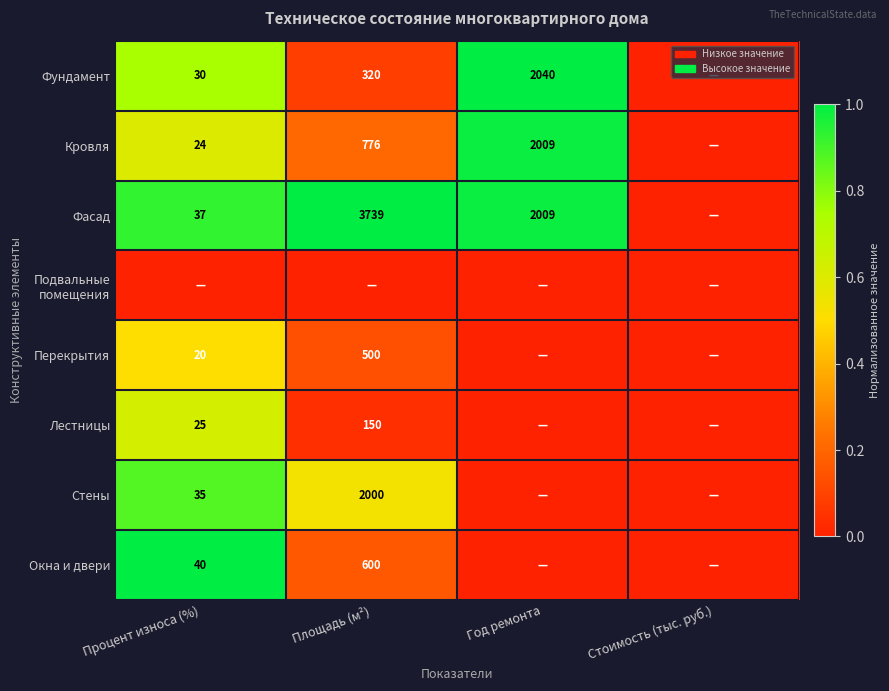

What is the maximum value shown in the chart?

1.0